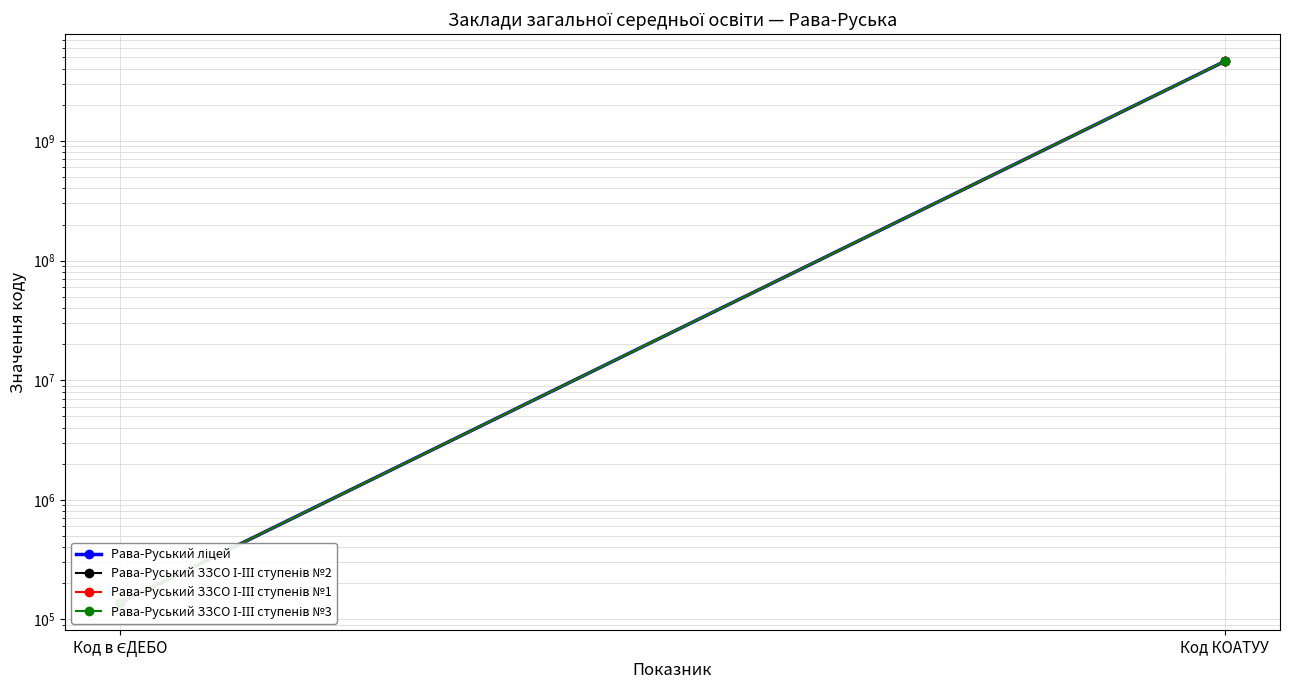

What is the total value across all series at Код КОАТУУ?

18490841600